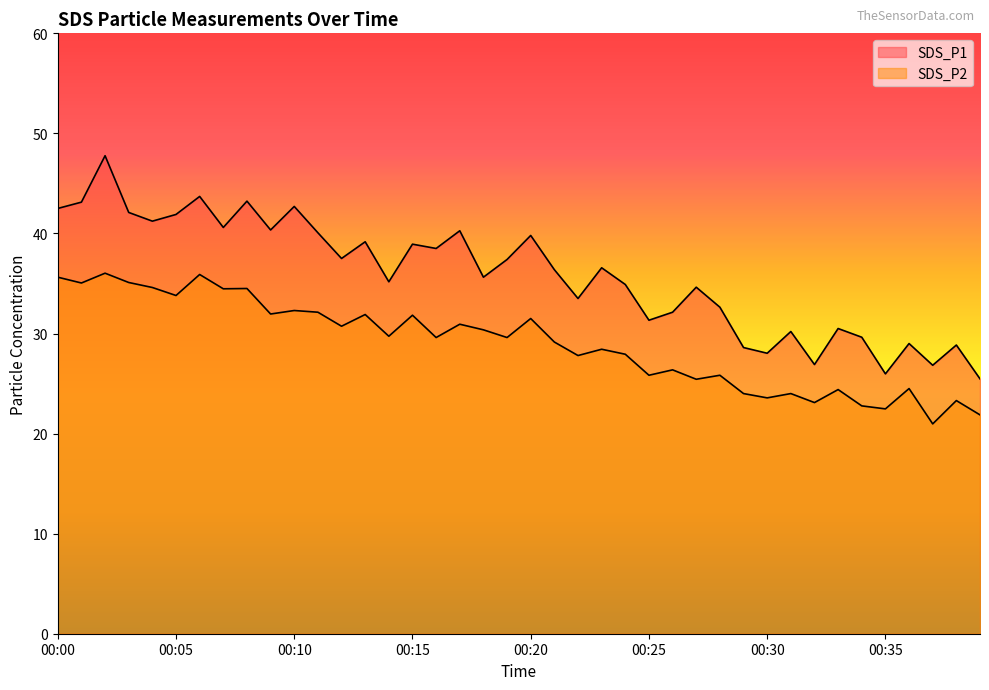

Does the chart display data point markers on the line(s)?

No